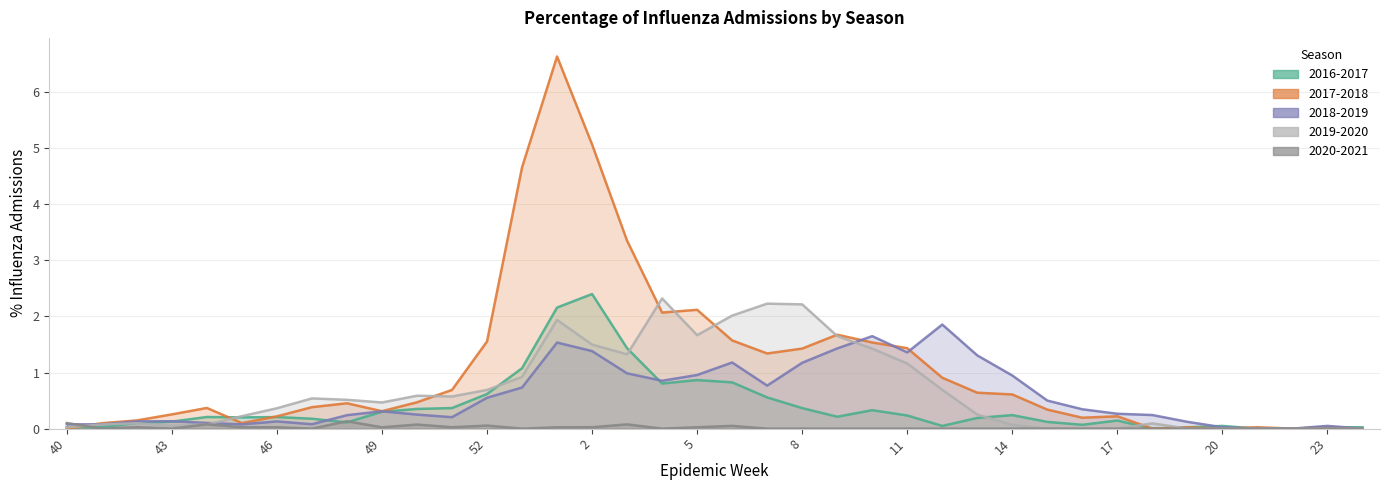

List the labels in order of 2017-2018 value, smallest first.

40, 18, 20, 22, 24, 19, 23, 21, 41, 45, 42, 16, 46, 17, 43, 49, 15, 44, 47, 48, 50, 14, 13, 51, 12, 7, 8, 11, 10, 52, 6, 9, 4, 5, 3, 53, 2, 1